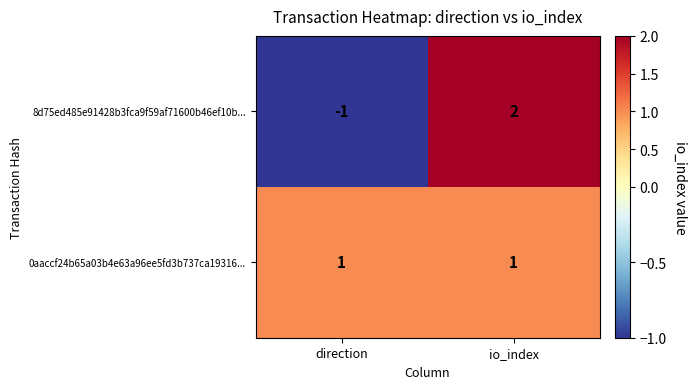

The value of 8d75ed485e91428b3fca9f59af71600b46ef10b... at direction is -1. True or false?

True